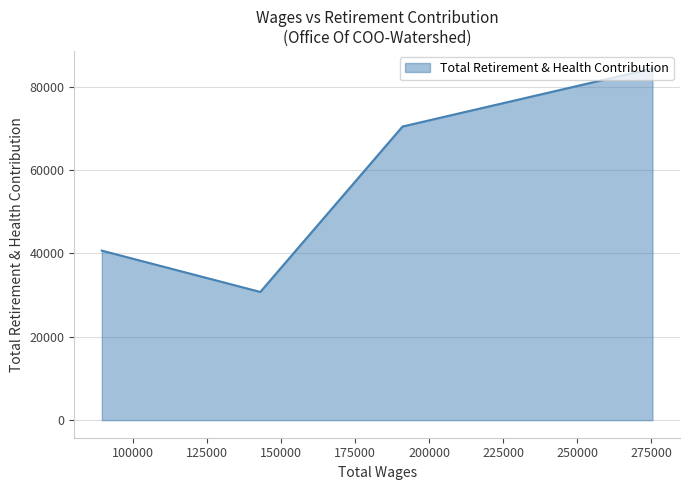

What is the sum of all values?

226297